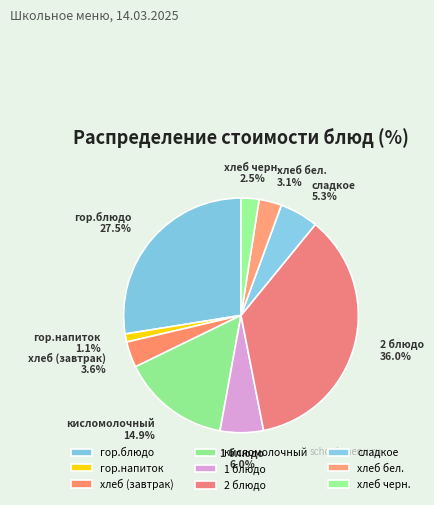

Combined, do гор.напиток and хлеб бел. account for over 50%?

No